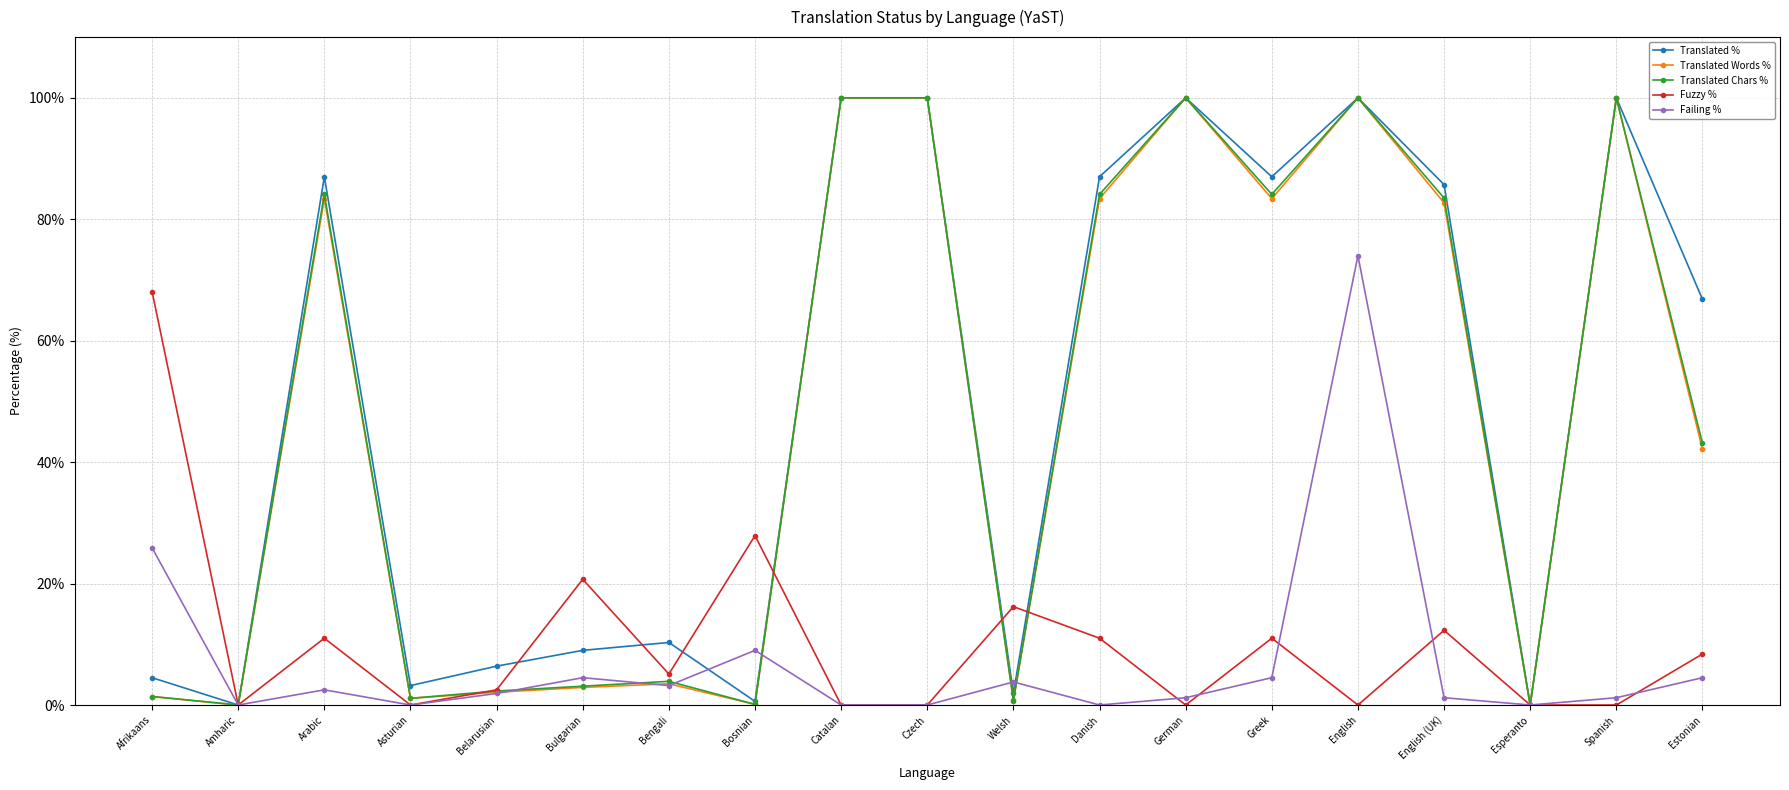

True or false: Fuzzy % and Translated Chars % intersect in this chart.

True